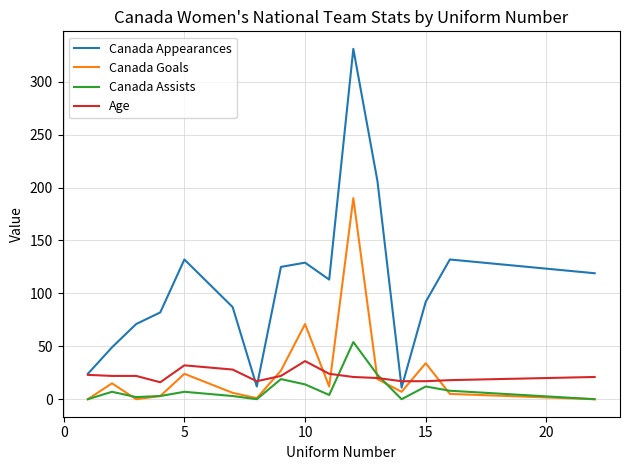

Rank the series by their maximum value, from lowest to highest.

Age, Canada Assists, Canada Goals, Canada Appearances